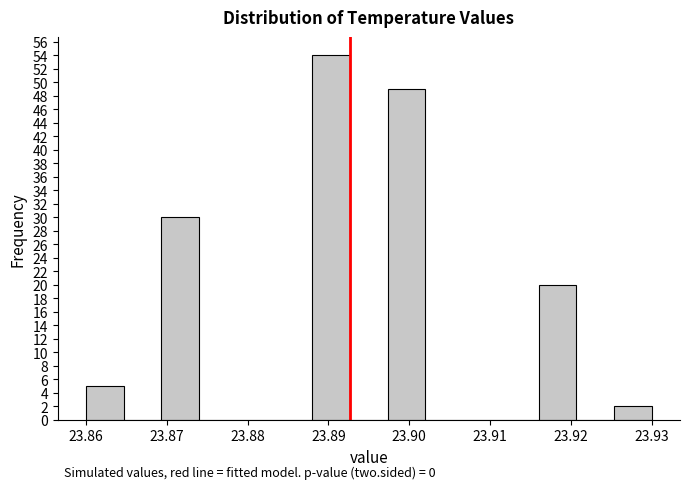

Which range on the x-axis has the tallest bar?

23.888 to 23.893